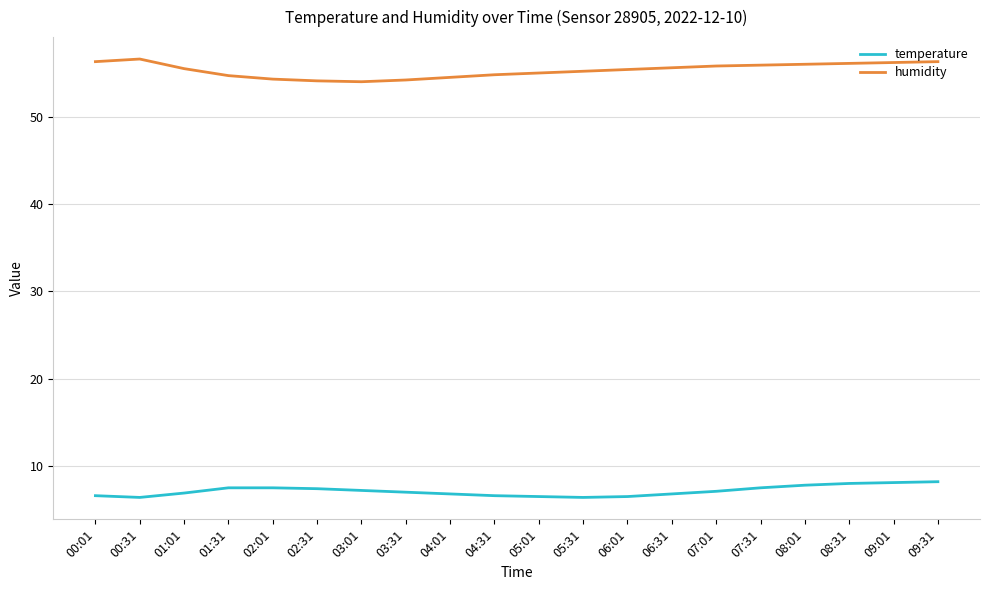

True or false: temperature and humidity intersect in this chart.

False